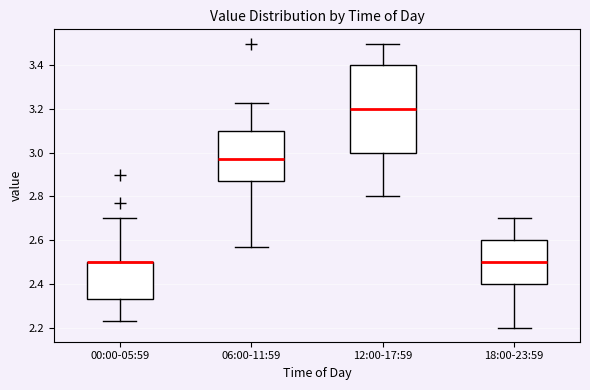

Reading left to right, read every box against the y-axis: the position of its median line, the range the box covers, and the ends of its whiskers. The values are not printed on the chart, so give them approximately, as read against the axis.

00:00-05:59: median 2.50 (drawn on the box's upper edge), box 2.34 to 2.50, whiskers 2.24 to 2.70
06:00-11:59: median 2.98, box 2.88 to 3.10, whiskers 2.58 to 3.24
12:00-17:59: median 3.20, box 3.00 to 3.40, whiskers 2.80 to 3.50
18:00-23:59: median 2.50, box 2.40 to 2.60, whiskers 2.20 to 2.70